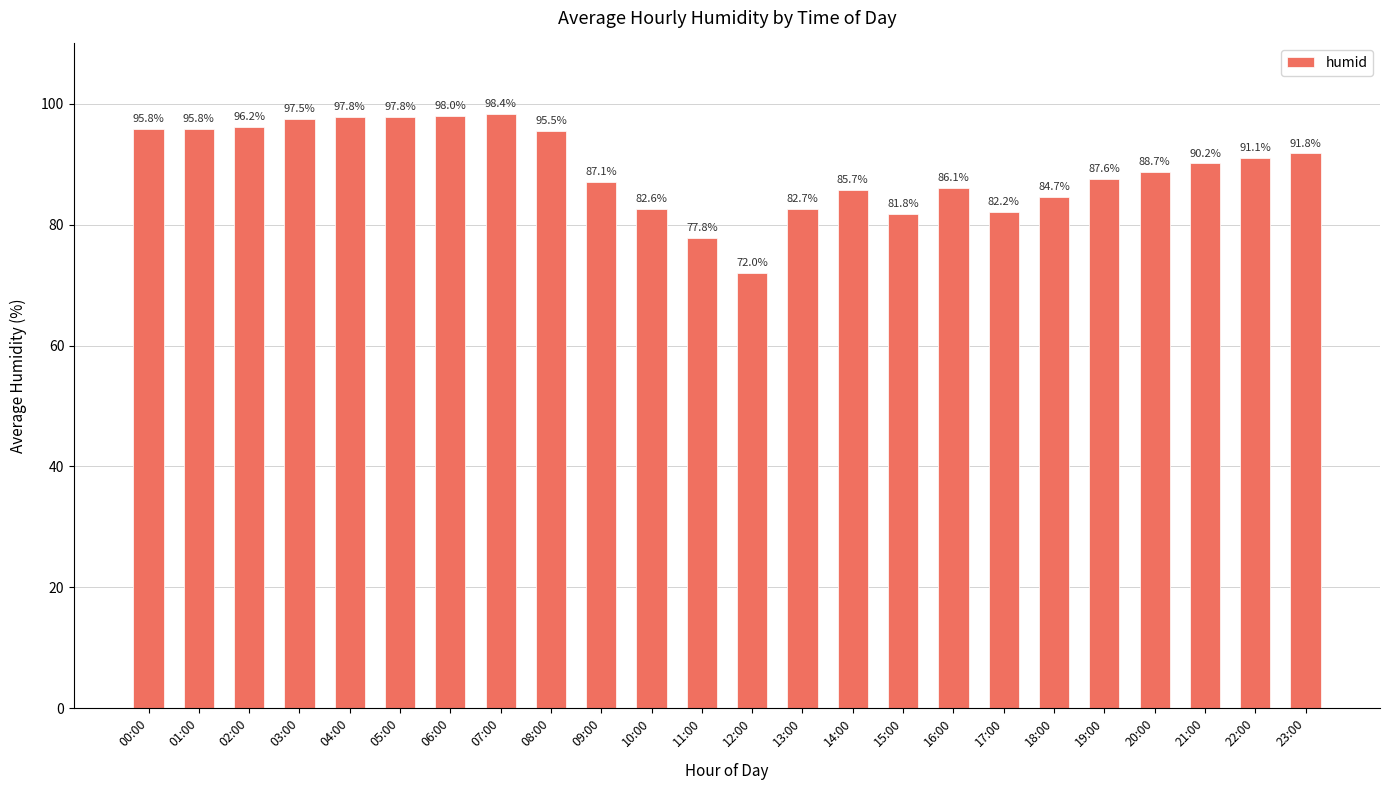

Is it true that the value at 12:00 is 20.2?

False